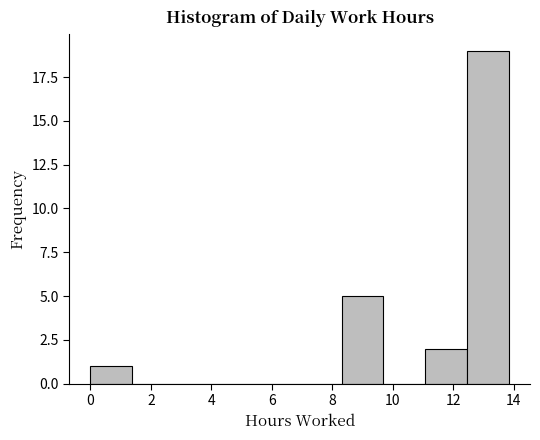

Reading left to right, list every bar in this chart as the range it spans on the x-axis followed by its height. Neither the bar edges nor the heights are printed on the chart, so give them approximately, as read against the axes.

0.0 to 1.4: 1
1.4 to 2.8: 0
2.8 to 4.2: 0
4.2 to 5.6: 0
5.6 to 7.0: 0
7.0 to 8.4: 0
8.4 to 9.6: 5
9.6 to 11.0: 0
11.0 to 12.4: 2
12.4 to 13.8: 19